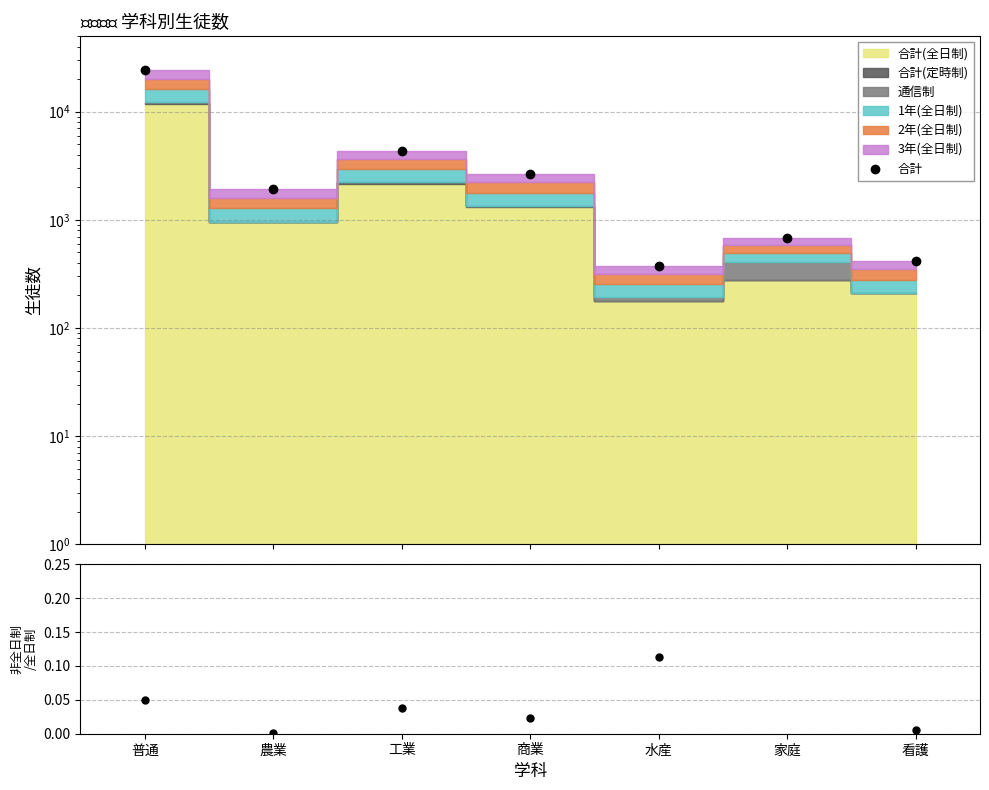

How many values exceed 1924?

4